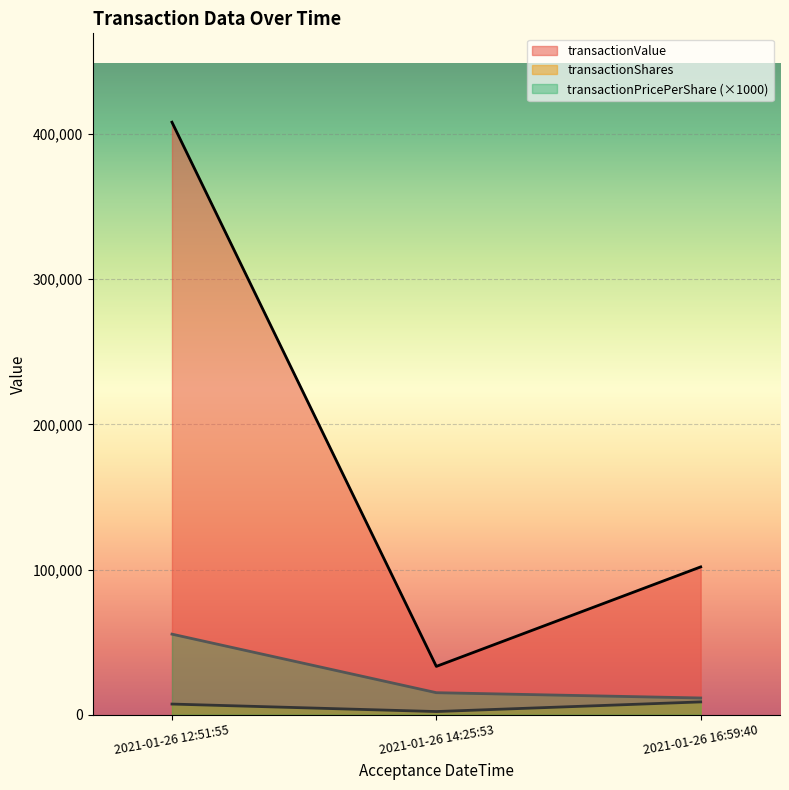

Reading left to right, list all the values displayed in this chart.

transactionShares: 7352.0	2192.0	8827.0
transactionPricePerShare: 55500.0	15185.9	11534.0
transactionValue: 408036.0	33287.0	101811.0